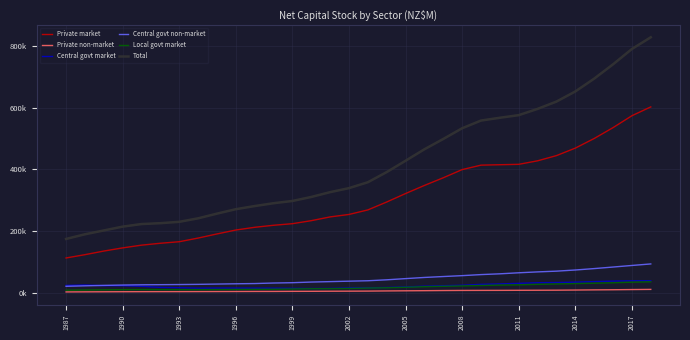

Does the chart display data point markers on the line(s)?

No